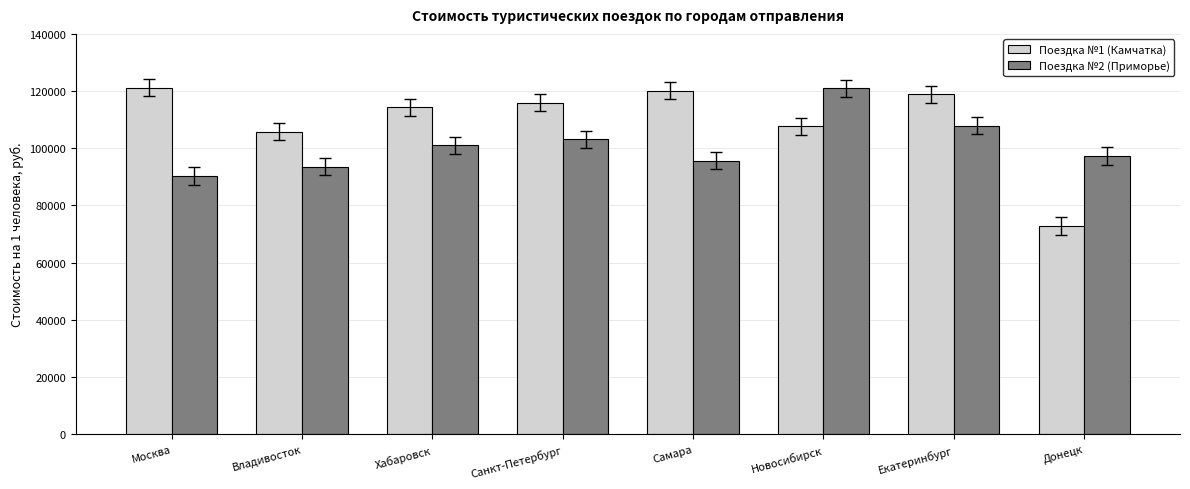

At Санкт-Петербург, list the series in order from smallest to largest.

Поездка №2 (Приморье), Поездка №1 (Камчатка)